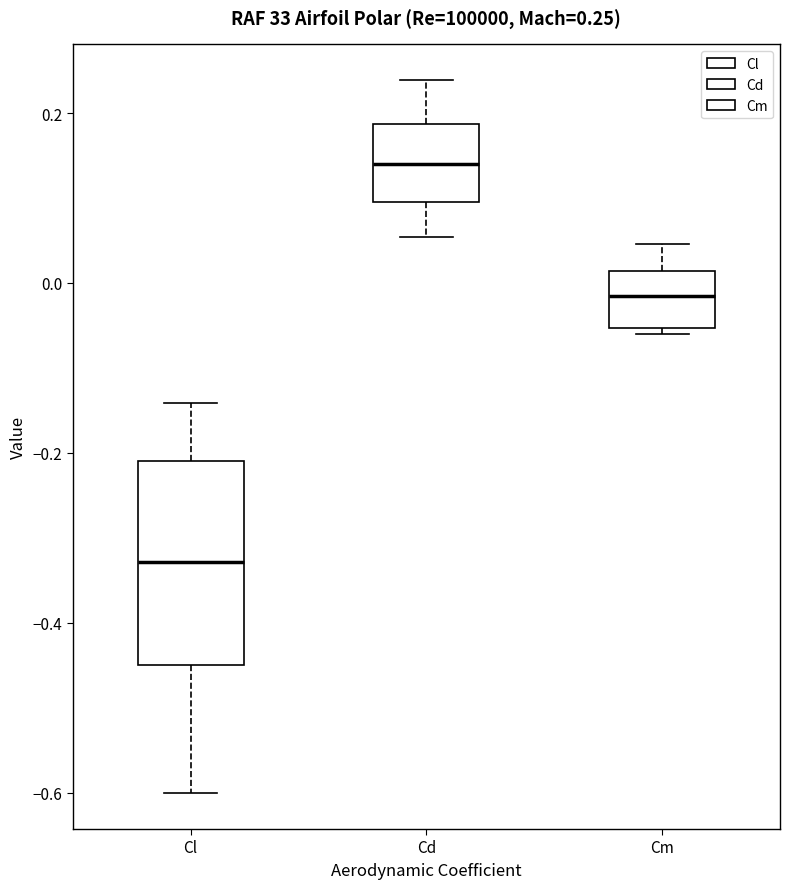

Comparing the boxes themselves (not the whiskers), which one is the tallest?

Cl